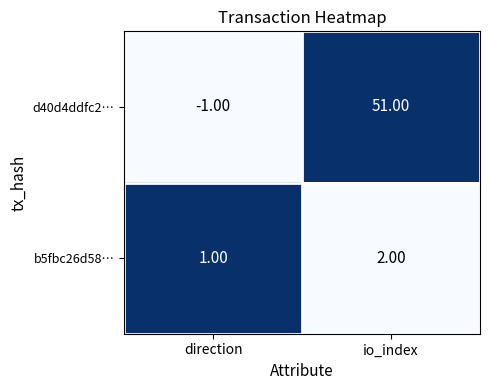

At how many categories does at least one series exceed 0?

2